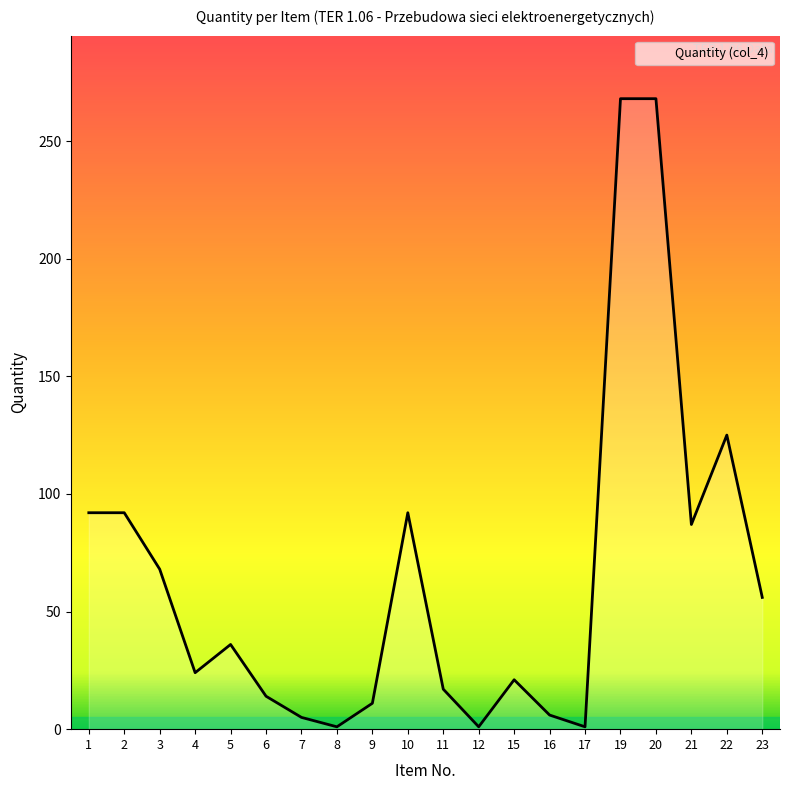

Is it true that the value at 12 is 1?

True